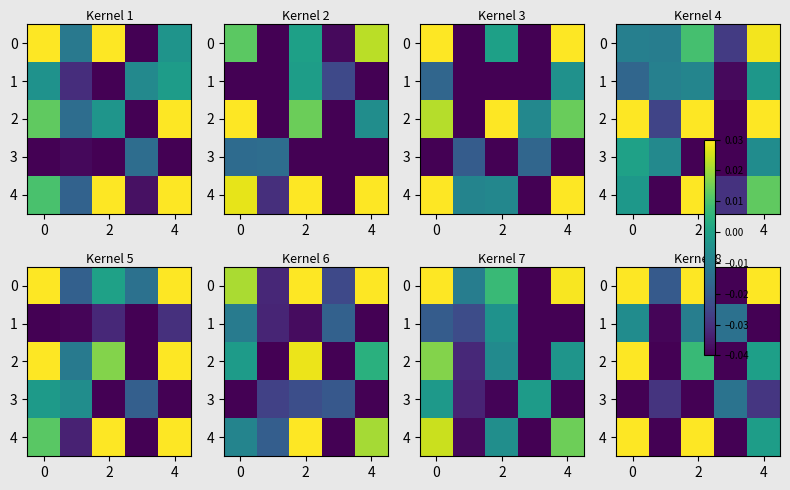

How many data points in 2 are above 0?

2